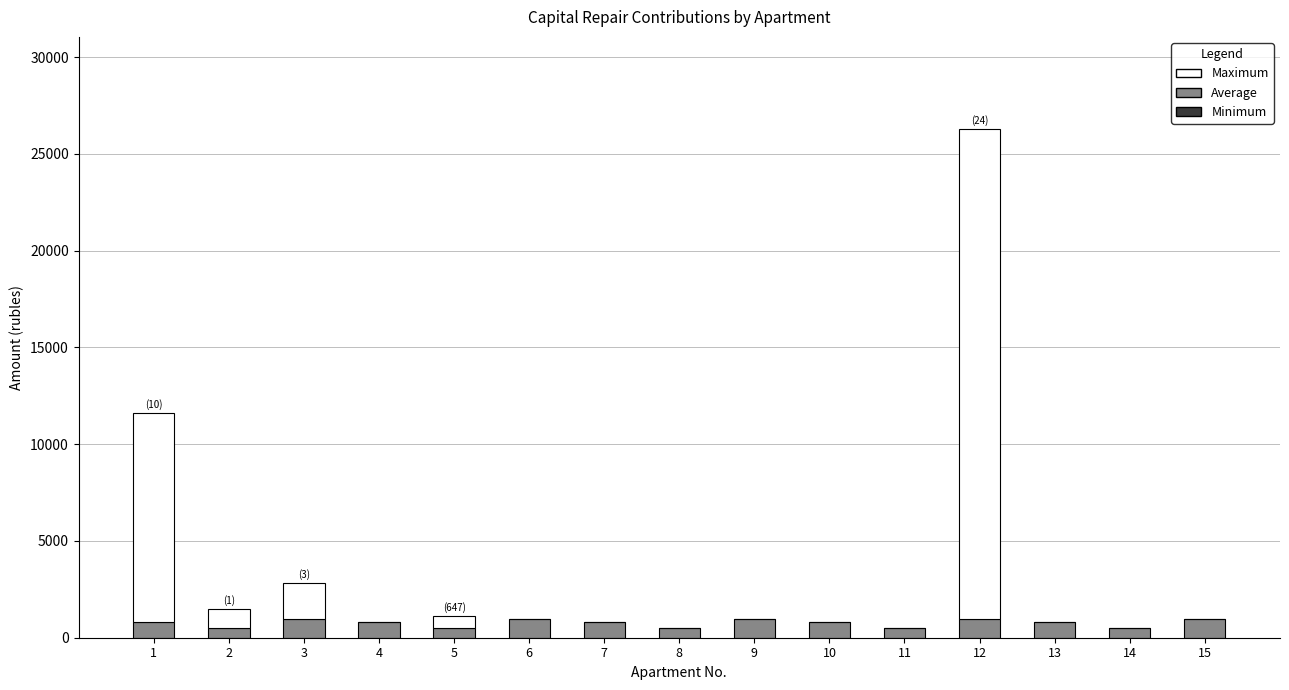

How many categories are shown in the chart?

15